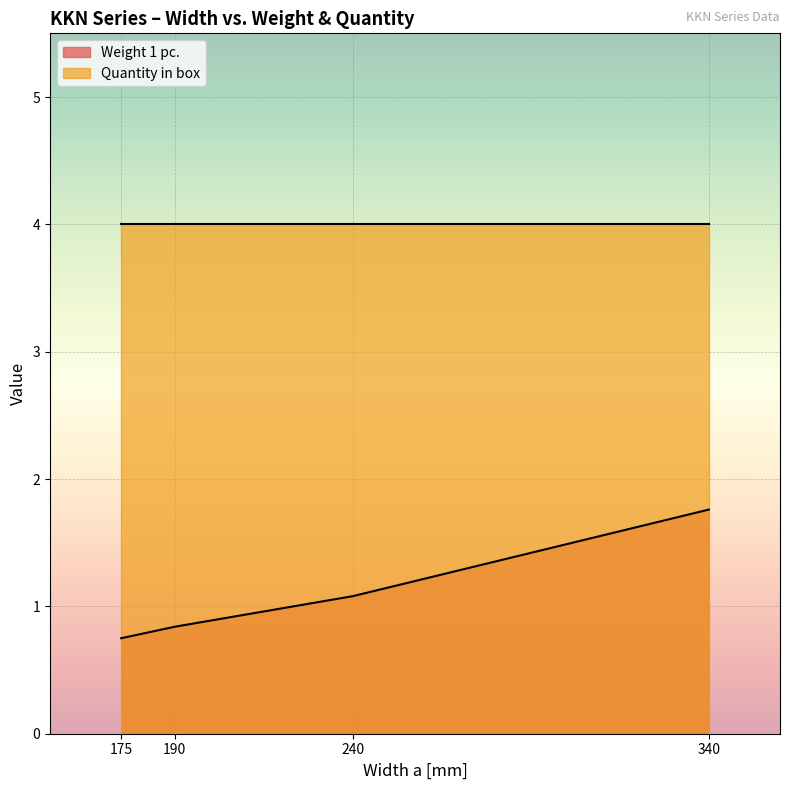

True or false: the data has more than 0 interior local peaks.

False